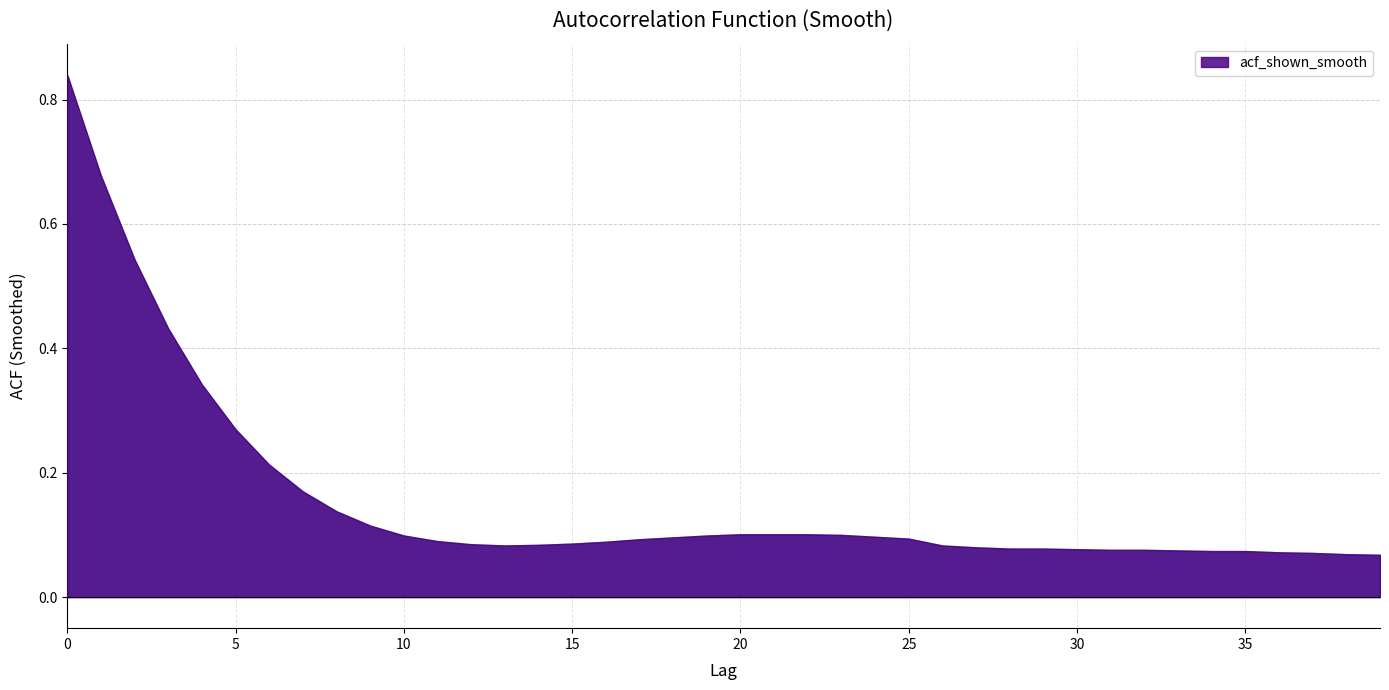

Rank the categories by value from highest to lowest.

0, 1, 2, 3, 4, 5, 6, 7, 8, 9, 20, 21, 22, 23, 10, 19, 24, 18, 25, 17, 11, 16, 15, 12, 14, 13, 26, 27, 28, 29, 30, 31, 32, 33, 34, 35, 36, 37, 38, 39